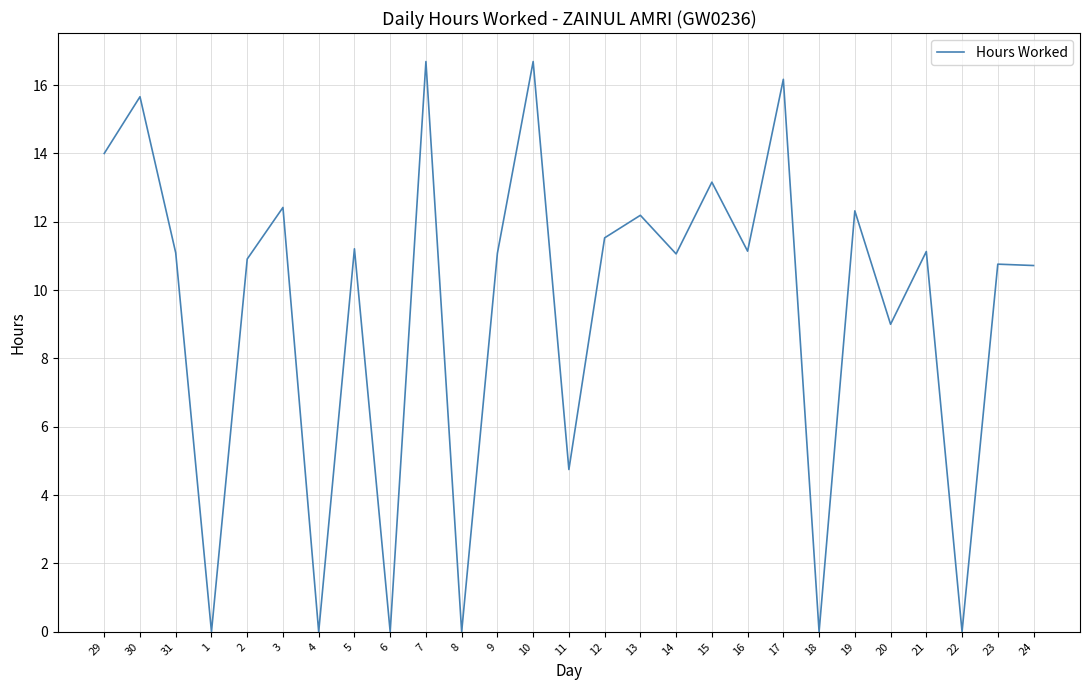

What position from the right is 5?

20